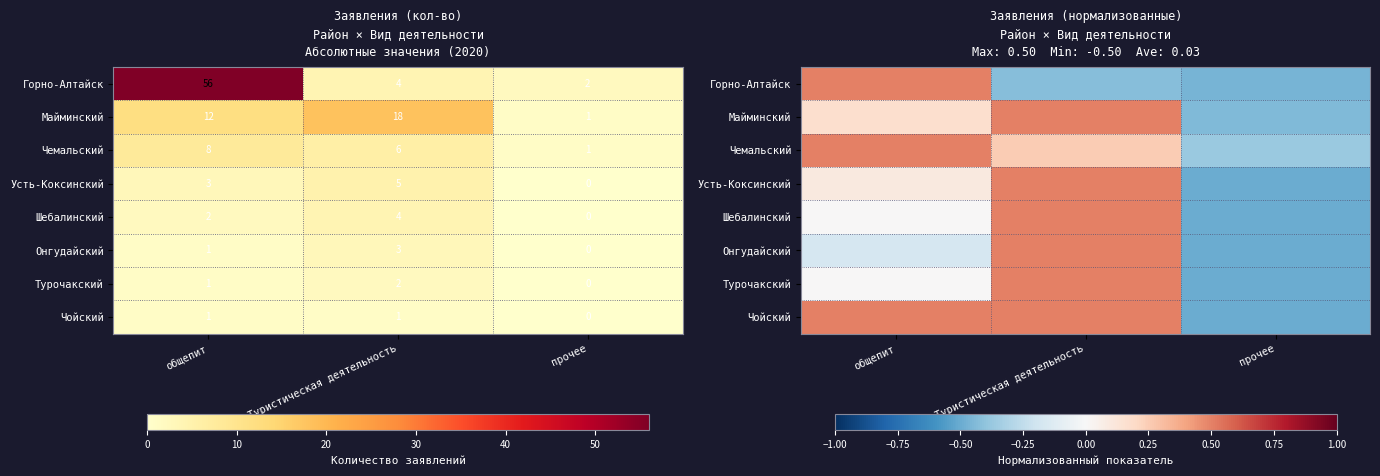

Count the Турочакский values in the range 0 to 1.

2